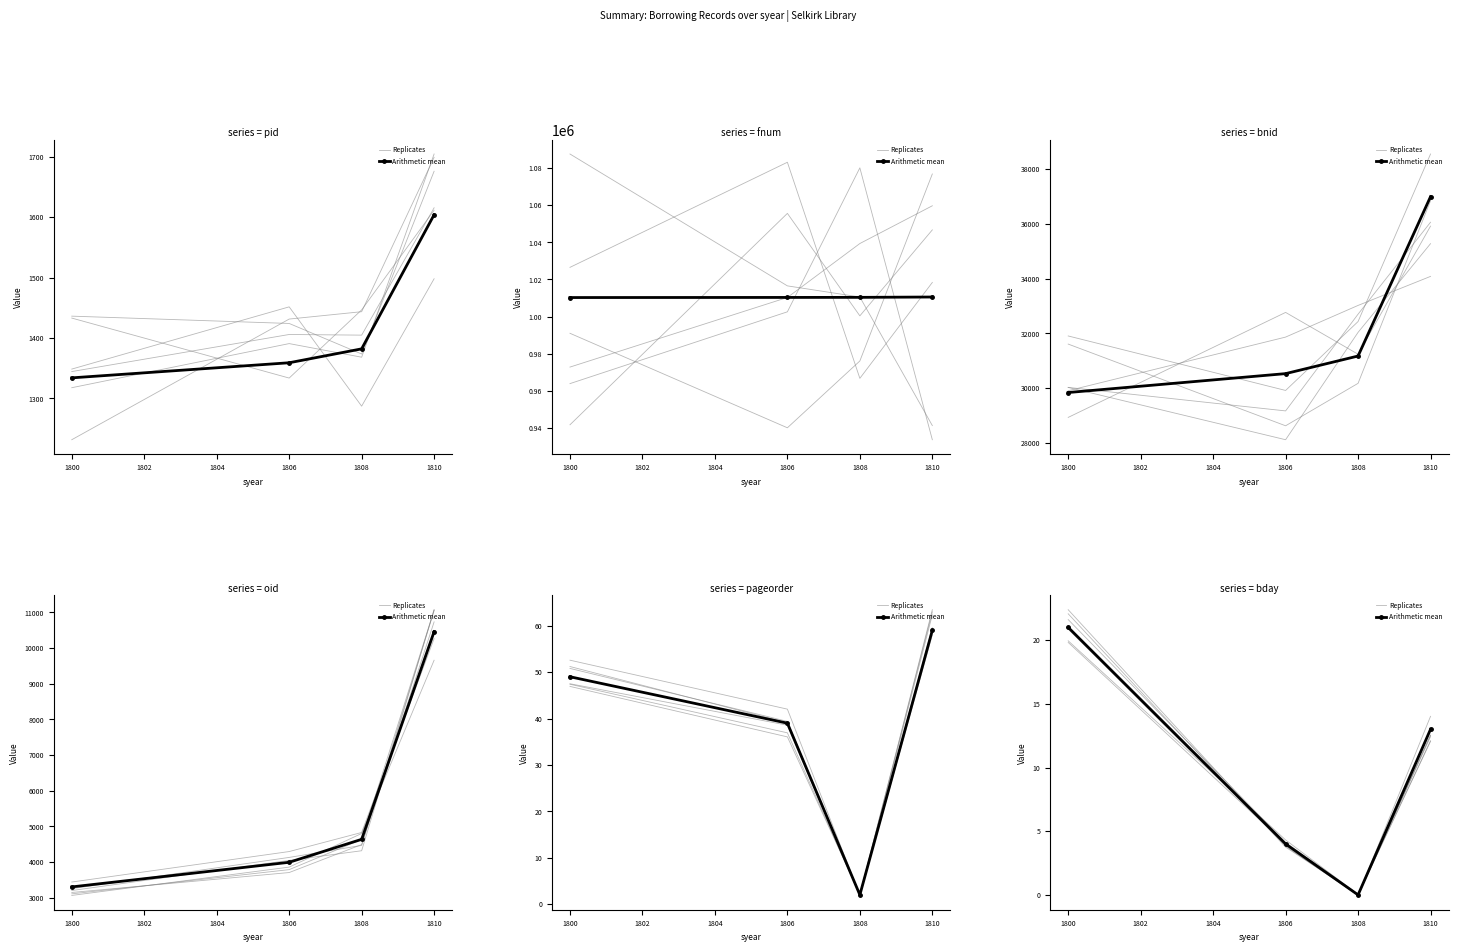

How many interior local valleys does the Replicates series have?

1